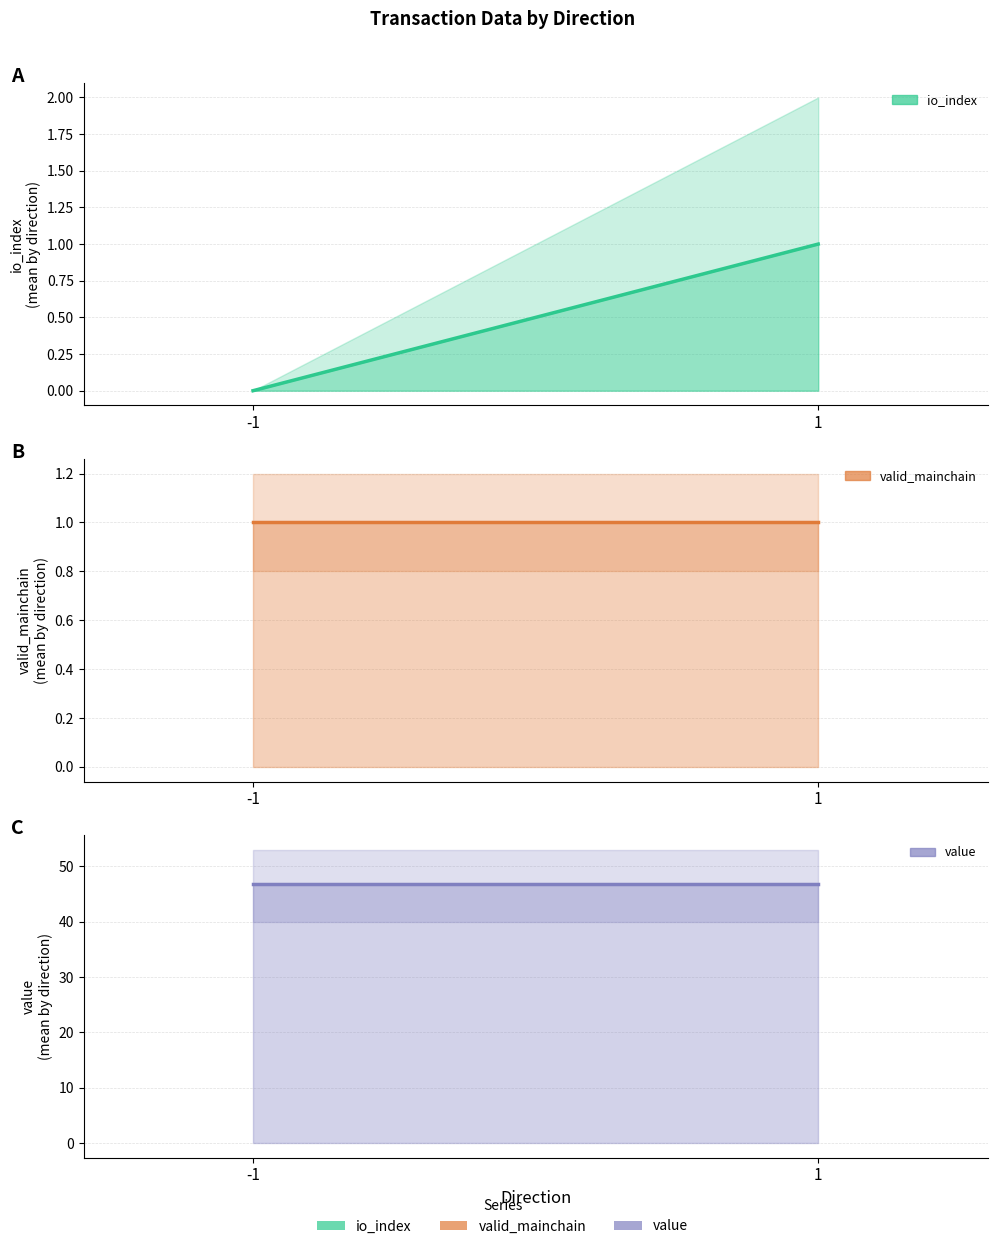

What is the total value across all series at 1?

48.7